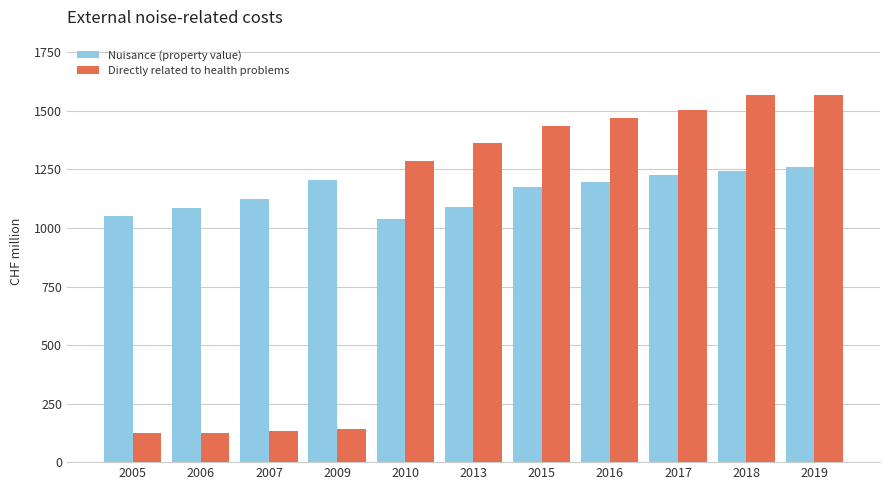

What is the sum of all Nuisance (property value) values?

12691